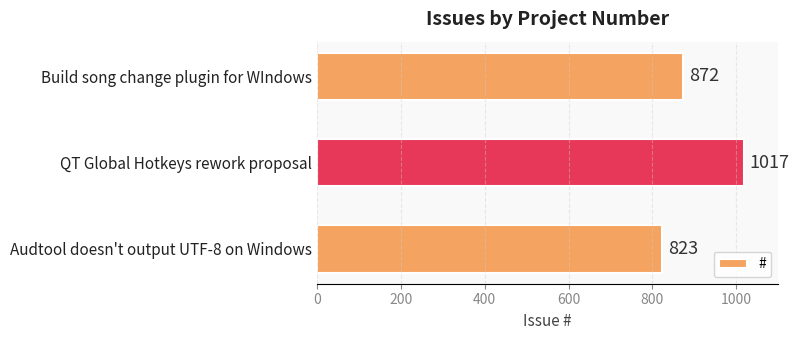

How many values are below 872?

1